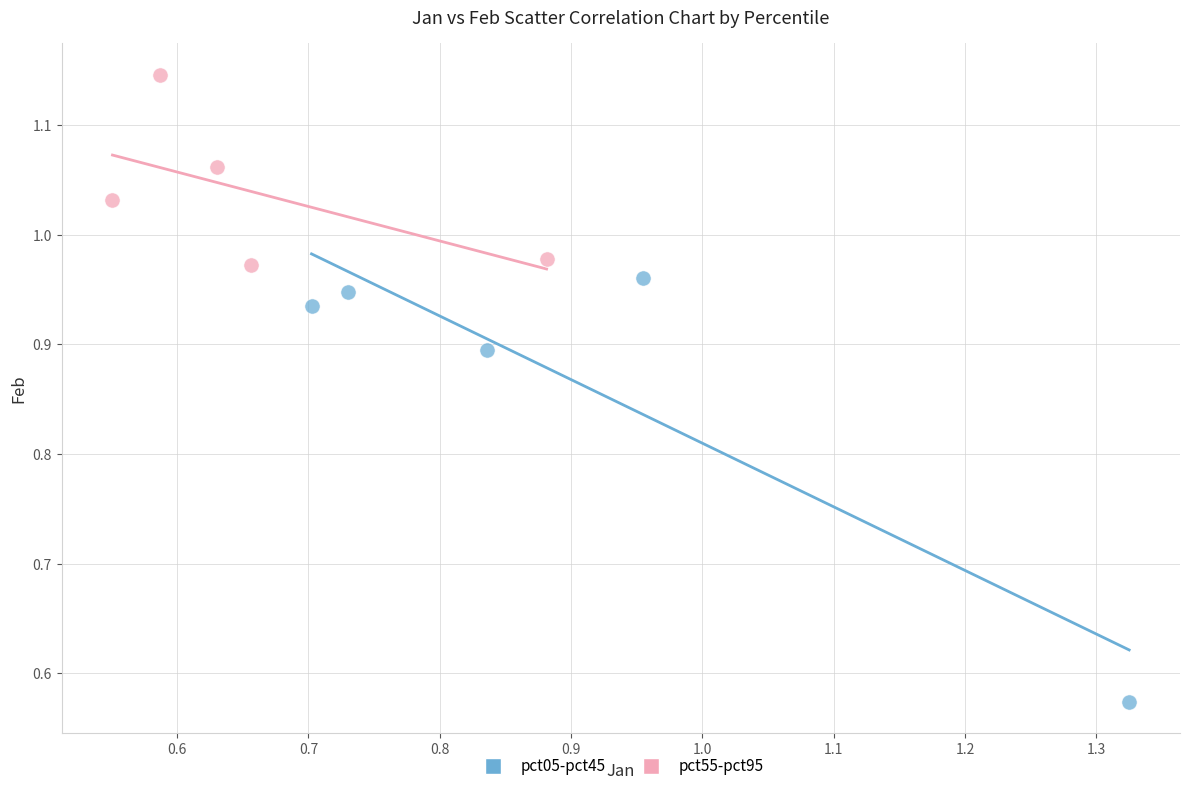

Which series contains the highest Y value?

pct55-pct95